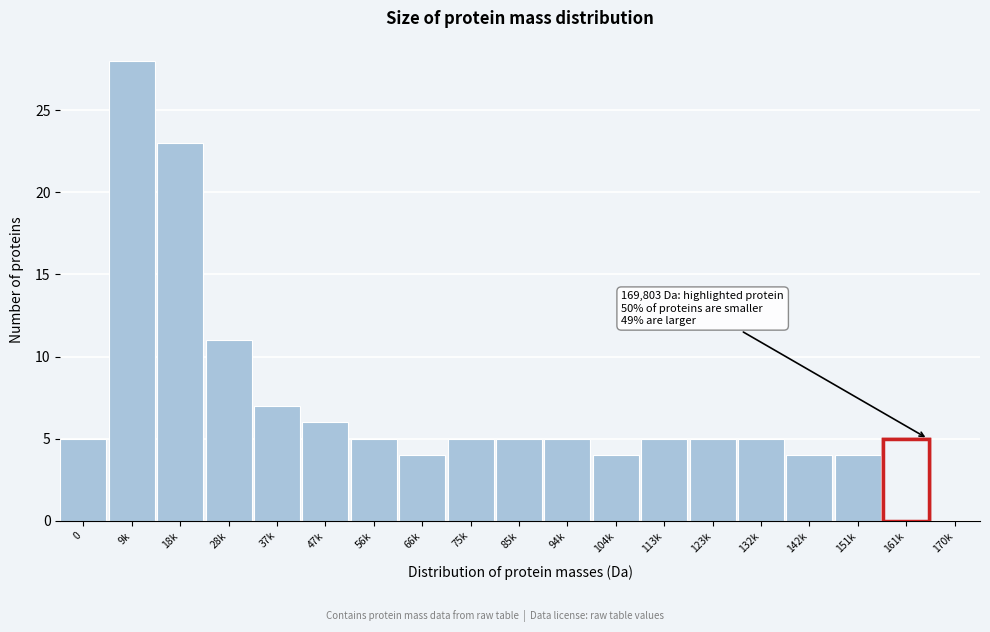

Reading left to right, list all the values displayed in this chart.

0=5	9k=28	18k=23	28k=11	37k=7	47k=6	56k=5	66k=4	75k=5	85k=5	94k=5	104k=4	113k=5	123k=5	132k=5	142k=4	151k=4	161k=5	170k=0